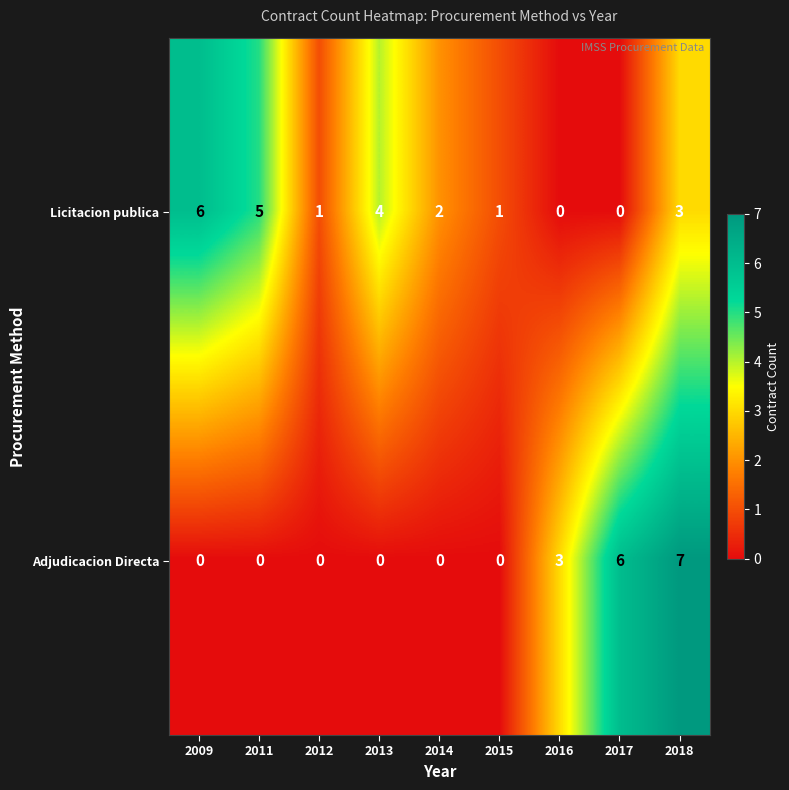

Reading left to right, list all the values displayed in this chart.

Licitacion publica: 2009=6	2011=5	2012=1	2013=4	2014=2	2015=1	2016=0	2017=0	2018=3
Adjudicacion Directa: 2009=0	2011=0	2012=0	2013=0	2014=0	2015=0	2016=3	2017=6	2018=7